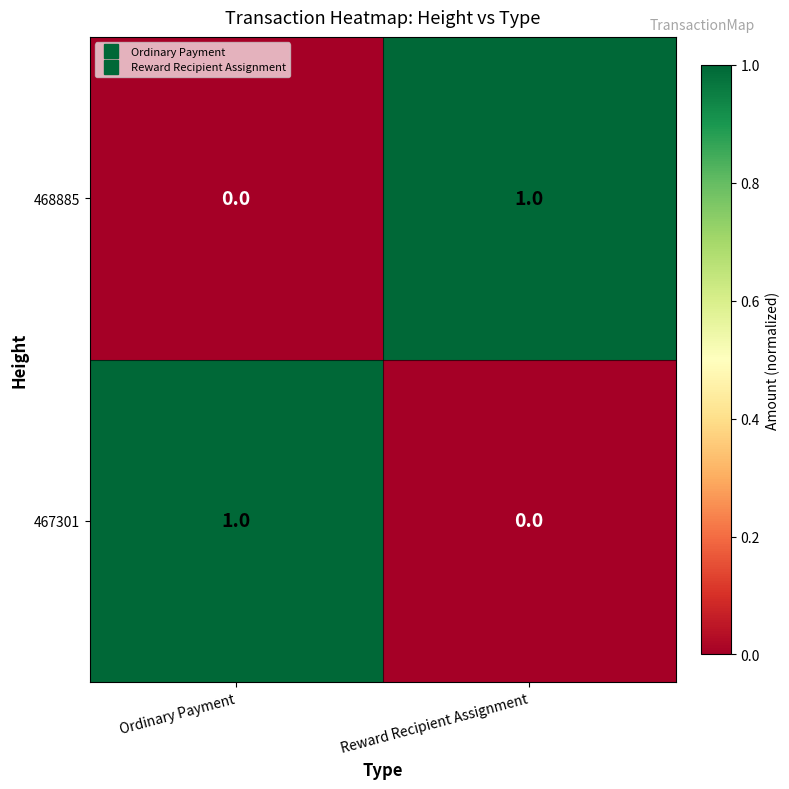

How many categories are shown in the chart?

2